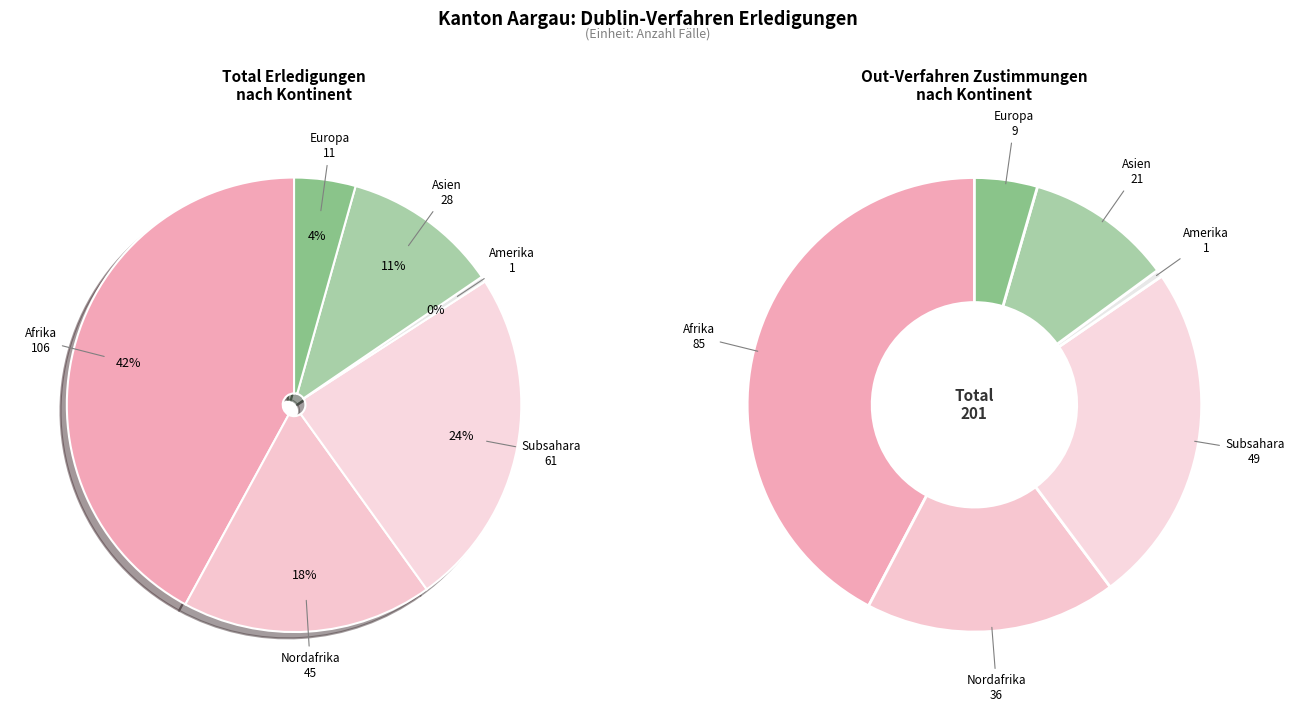

What is the ratio of the value at Europa to the value at Asien?

0.4